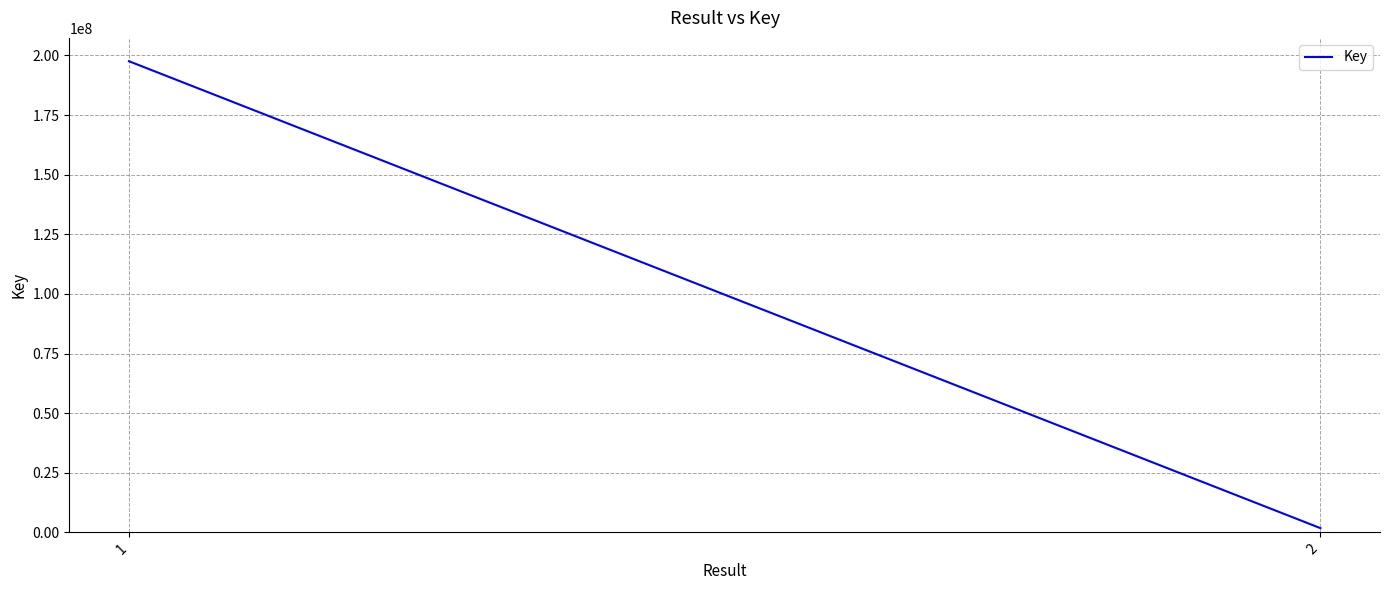

Count the values in the range 1760202 to 197584953.

2